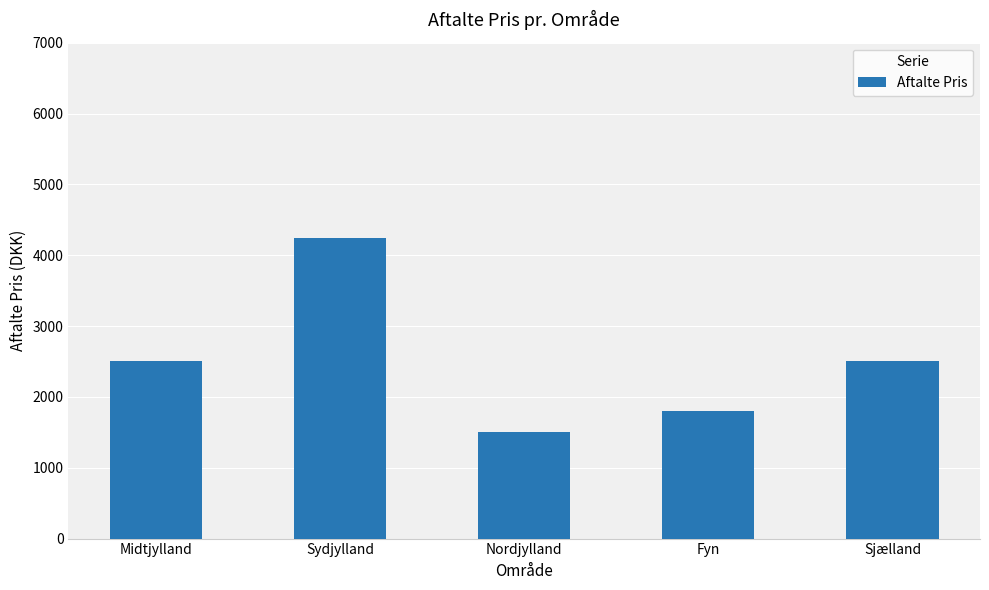

How many data points are less than 2500?

2